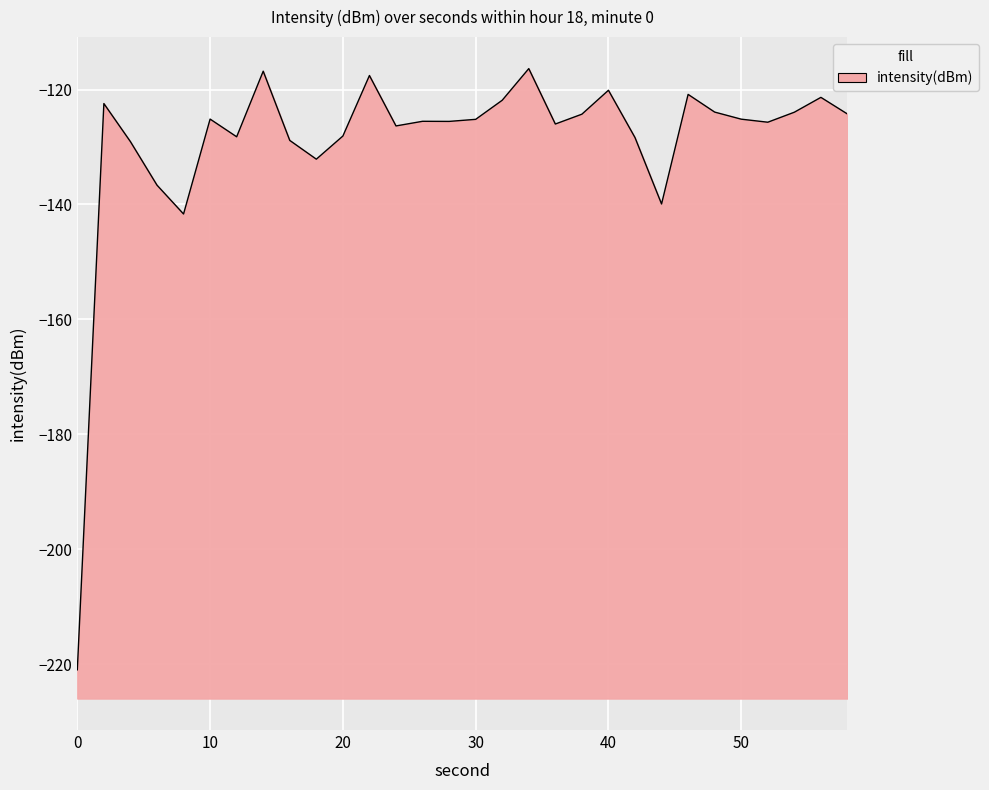

What is the value of the 5th point from the left?

-141.7